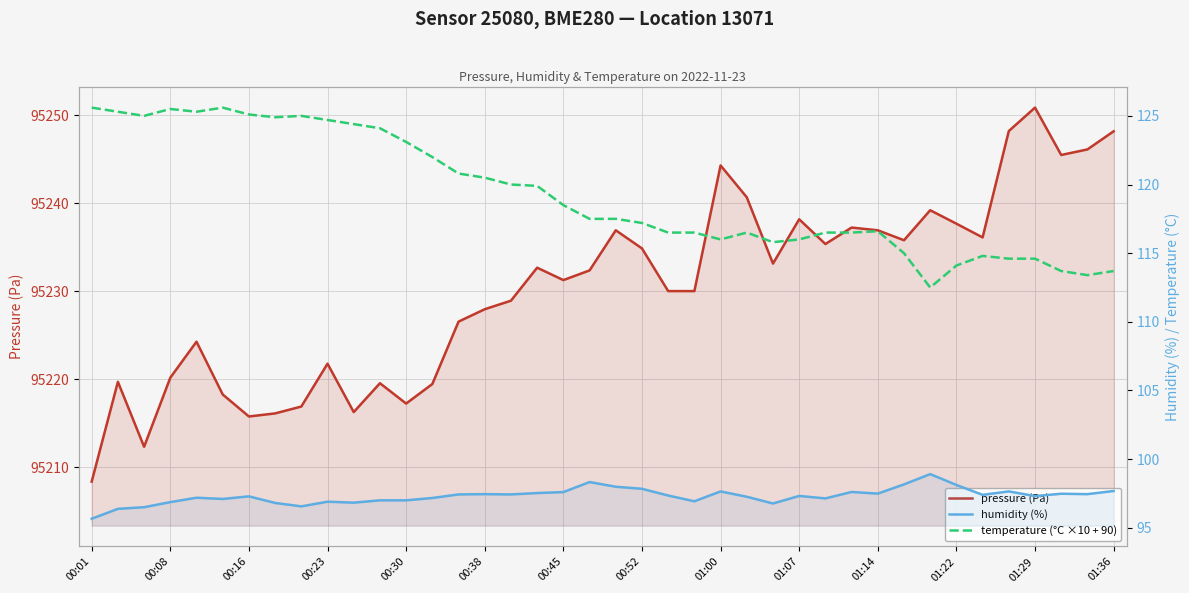

Reading left to right, list all the values displayed in this chart.

pressure (Pa): 95208.4	95219.7	95212.3	95220.2	95224.3	95218.3	95215.8	95216.1	95216.9	95221.8	95216.3	95219.6	95217.2	95219.5	95226.6	95228.0	95228.9	95232.7	95231.3	95232.4	95236.9	95234.9	95230.0	95230.0	95244.3	95240.7	95233.2	95238.2	95235.4	95237.2	95236.9	95235.8	95239.2	95237.7	95236.1	95248.2	95250.9	95245.5	95246.1	95248.2
humidity (%): 95.7	96.4	96.5	96.9	97.2	97.1	97.3	96.8	96.6	96.9	96.8	97.0	97.0	97.2	97.4	97.5	97.4	97.5	97.6	98.3	98.0	97.8	97.3	96.9	97.7	97.3	96.8	97.3	97.1	97.6	97.5	98.2	98.9	98.1	97.4	97.7	97.3	97.5	97.5	97.7
temperature (°C ×10 + 90): 125.6	125.3	125.0	125.5	125.3	125.6	125.1	124.9	125.0	124.7	124.4	124.1	123.1	122.0	120.8	120.5	120.0	119.9	118.5	117.5	117.5	117.2	116.5	116.5	116.0	116.5	115.8	116.0	116.5	116.5	116.6	115.0	112.5	114.1	114.8	114.6	114.6	113.7	113.4	113.7